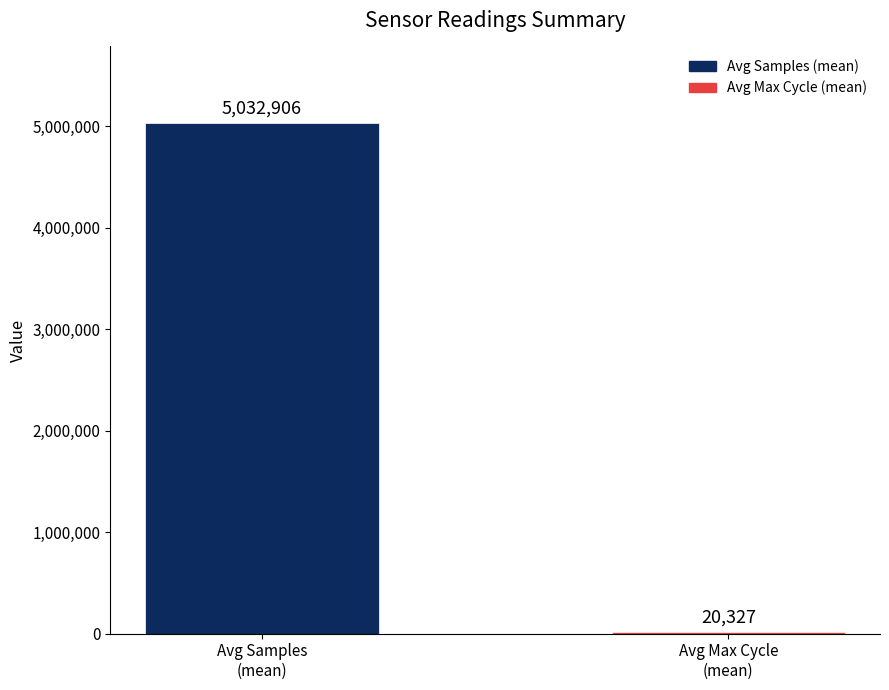

What is the sum of all values?

5053233